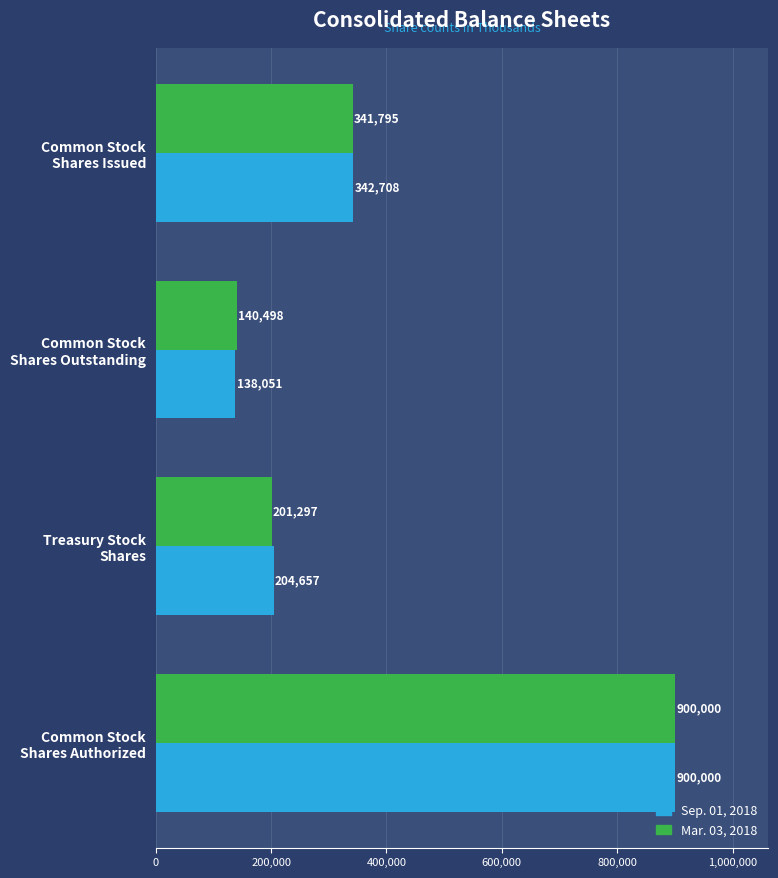

List the labels in order of Mar. 03, 2018 value, largest first.

Common Stock
Shares Authorized, Common Stock
Shares Issued, Treasury Stock
Shares, Common Stock
Shares Outstanding